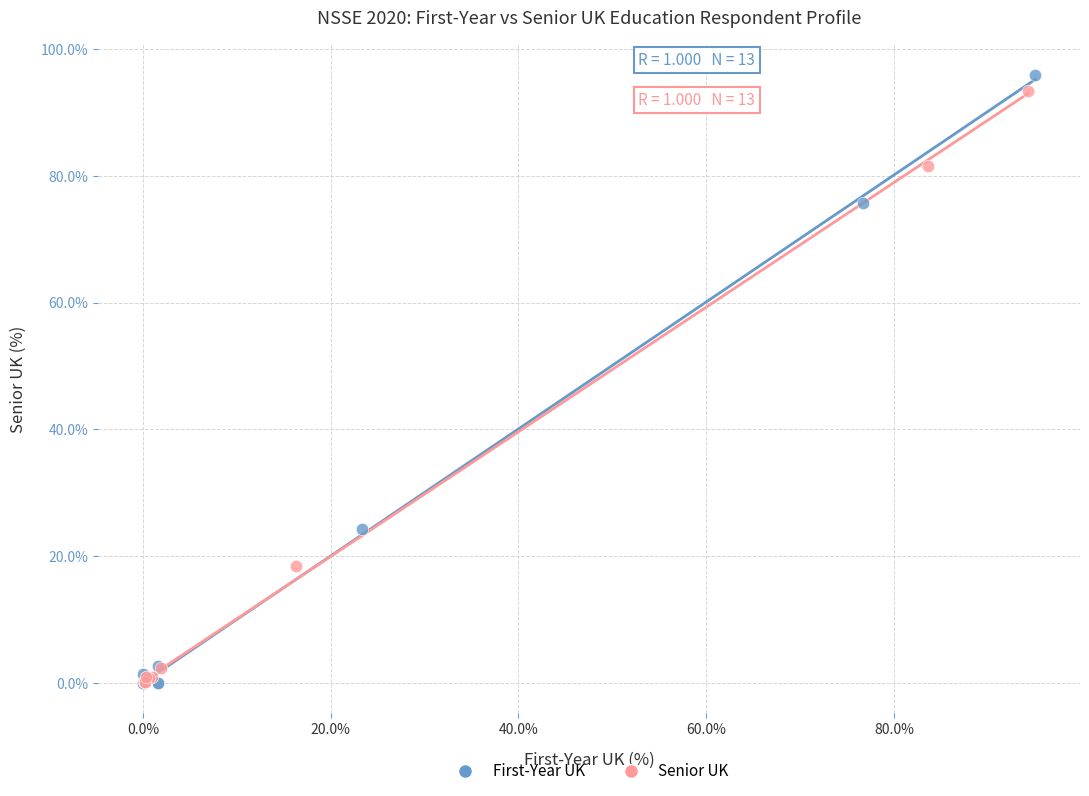

Which series contains the highest Y value?

First-Year UK